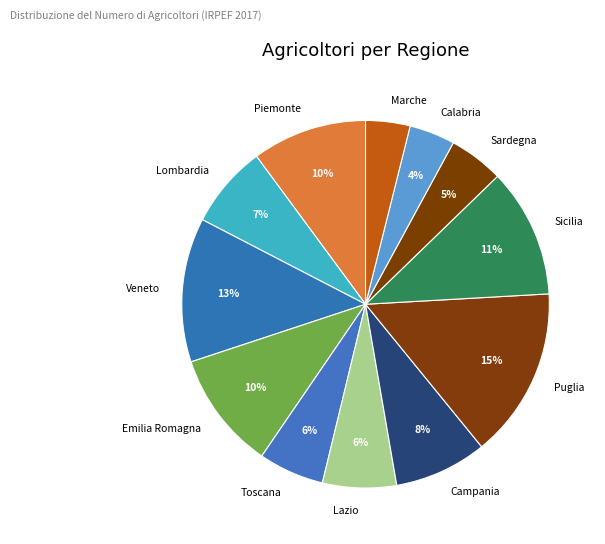

To the nearest percent, what is the difference between the Piemonte and Sicilia slice percentages?

1%